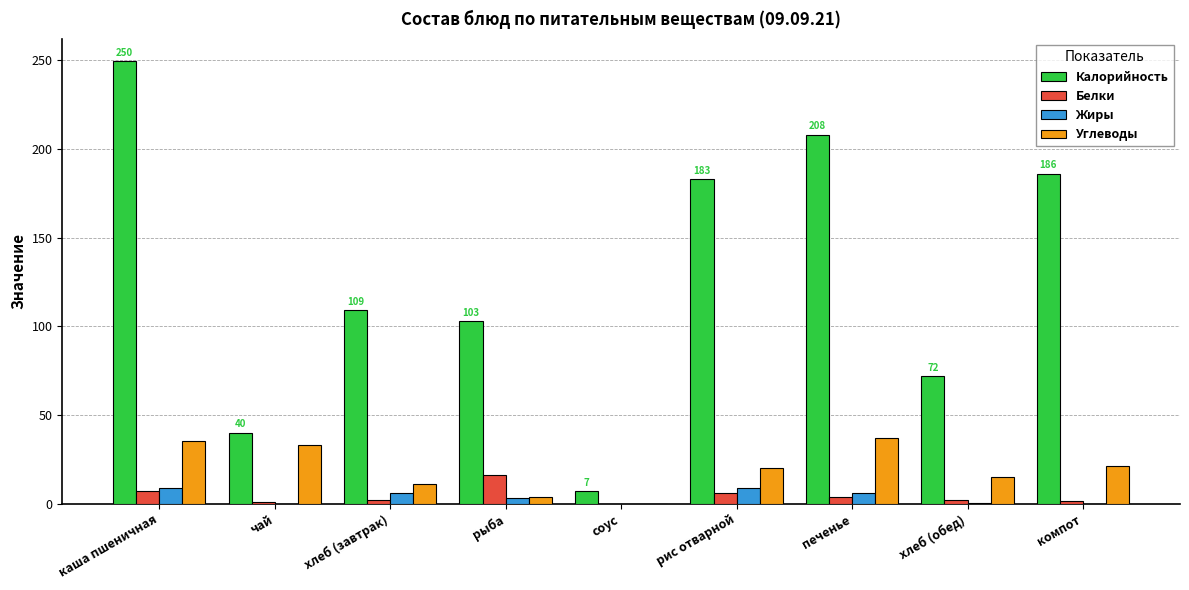

Count the number of categories in the chart.

9